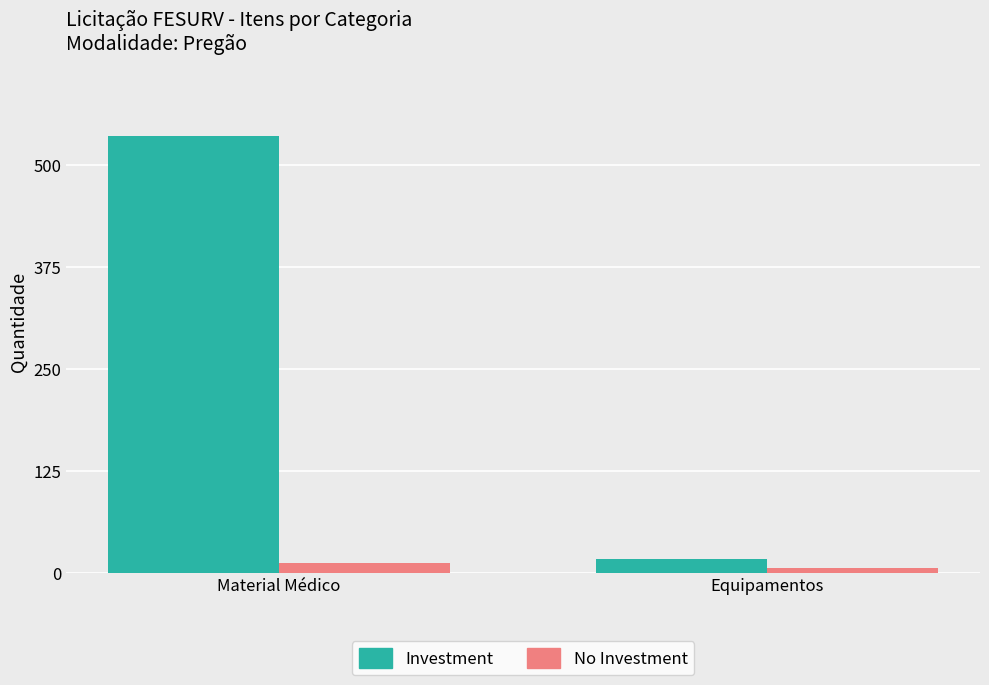

What are all the series names shown in the legend?

Investment, No Investment